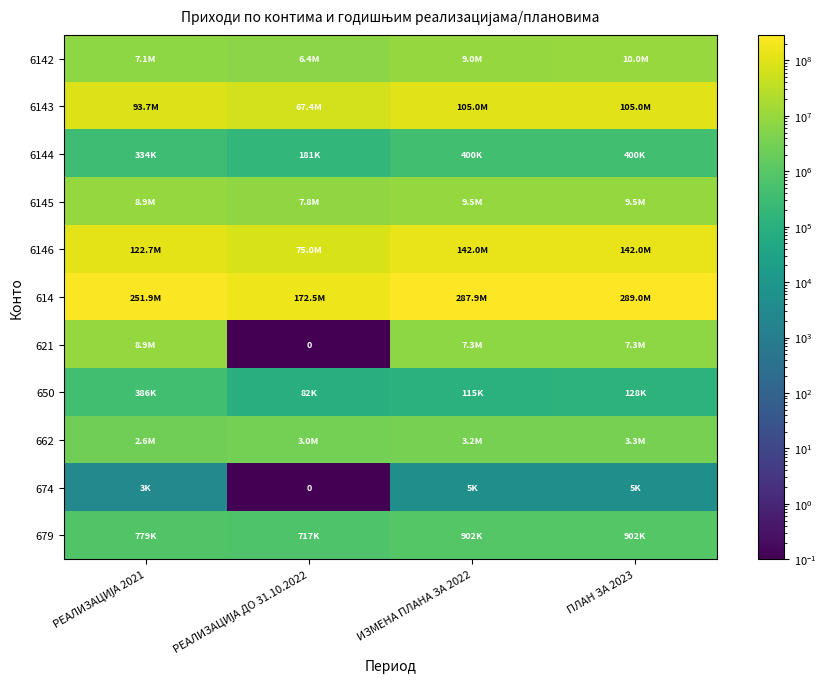

Which has a higher value, ИЗМЕНА ПЛАНА ЗА 2022 or РЕАЛИЗАЦИЈА ДО 31.10.2022?

ИЗМЕНА ПЛАНА ЗА 2022